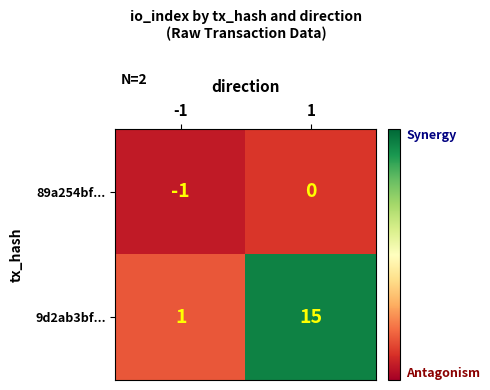

Which series has the largest range (max minus min)?

9d2ab3bf...